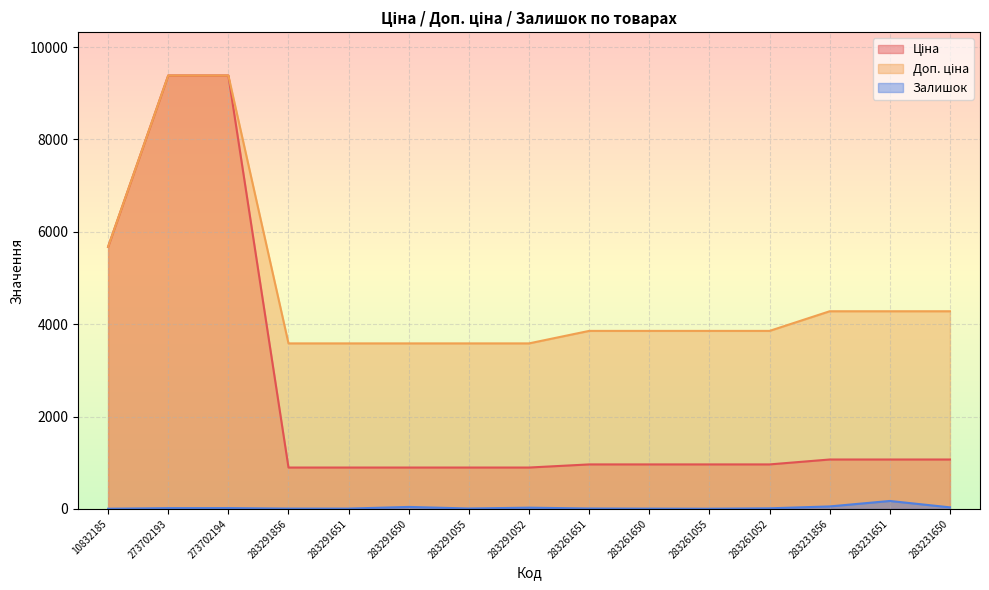

What is the difference between the highest and lowest values at 283291651?

3576.6